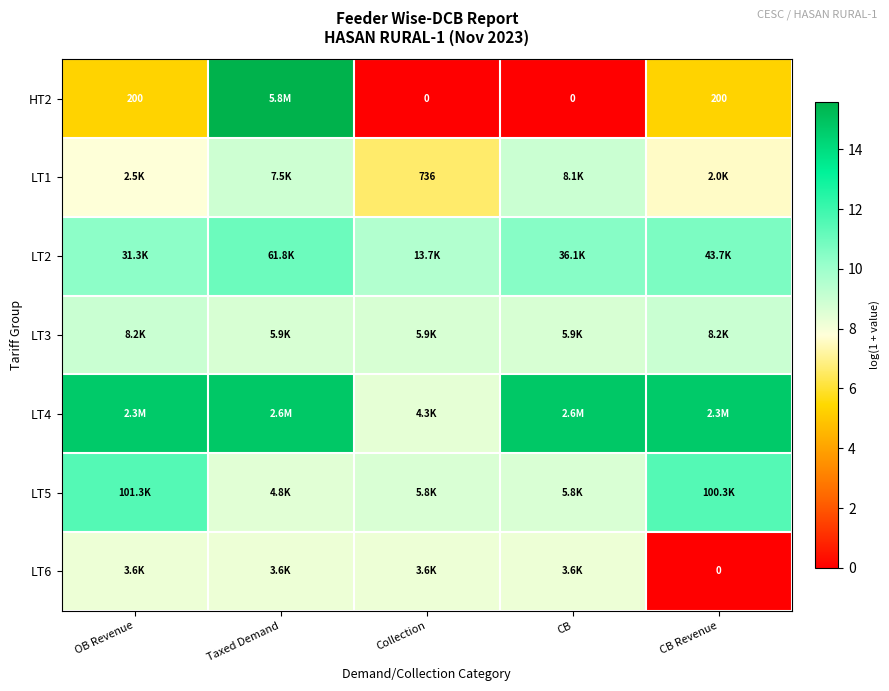

Is it true that LT1 equals 2.3 at Taxed Demand?

False